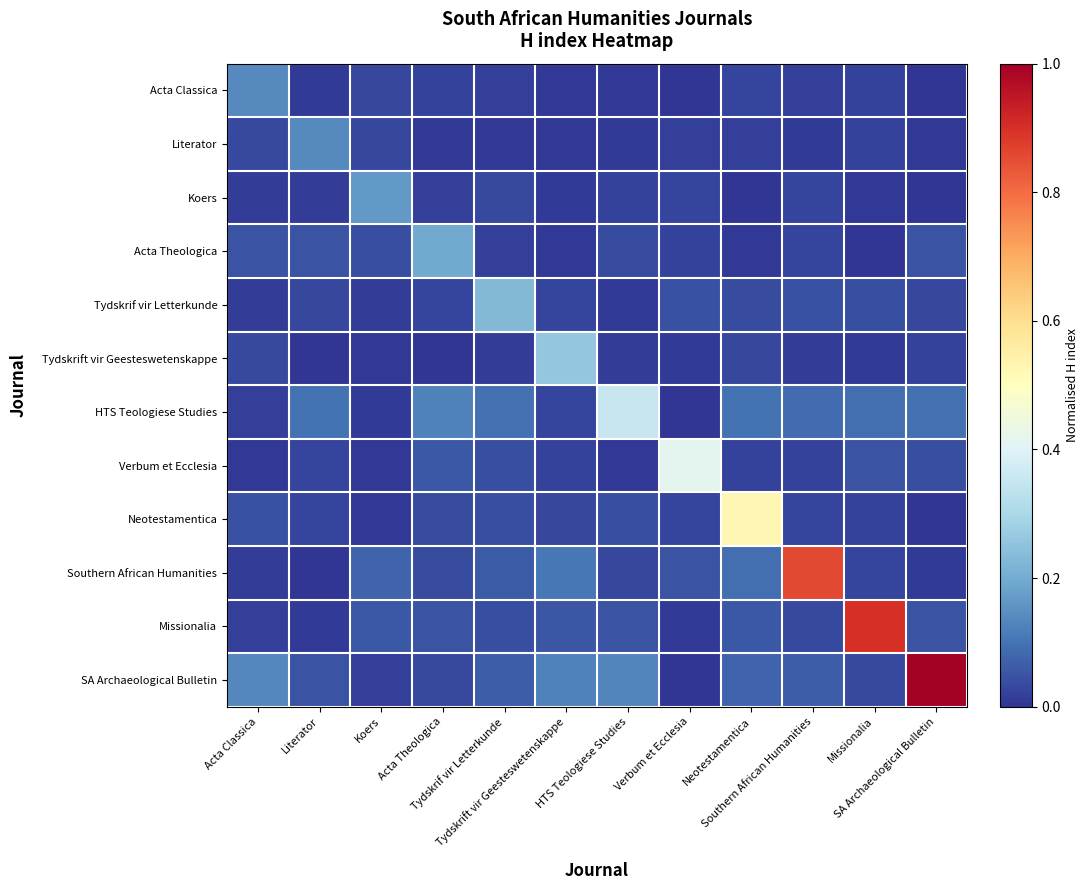

List the series in order of their peak value, lowest first.

Acta Classica, Literator, Koers, Acta Theologica, Tydskrif vir Letterkunde, Tydskrift vir Geesteswetenskappe, HTS Teologiese Studies, Verbum et Ecclesia, Neotestamentica, Southern African Humanities, Missionalia, SA Archaeological Bulletin